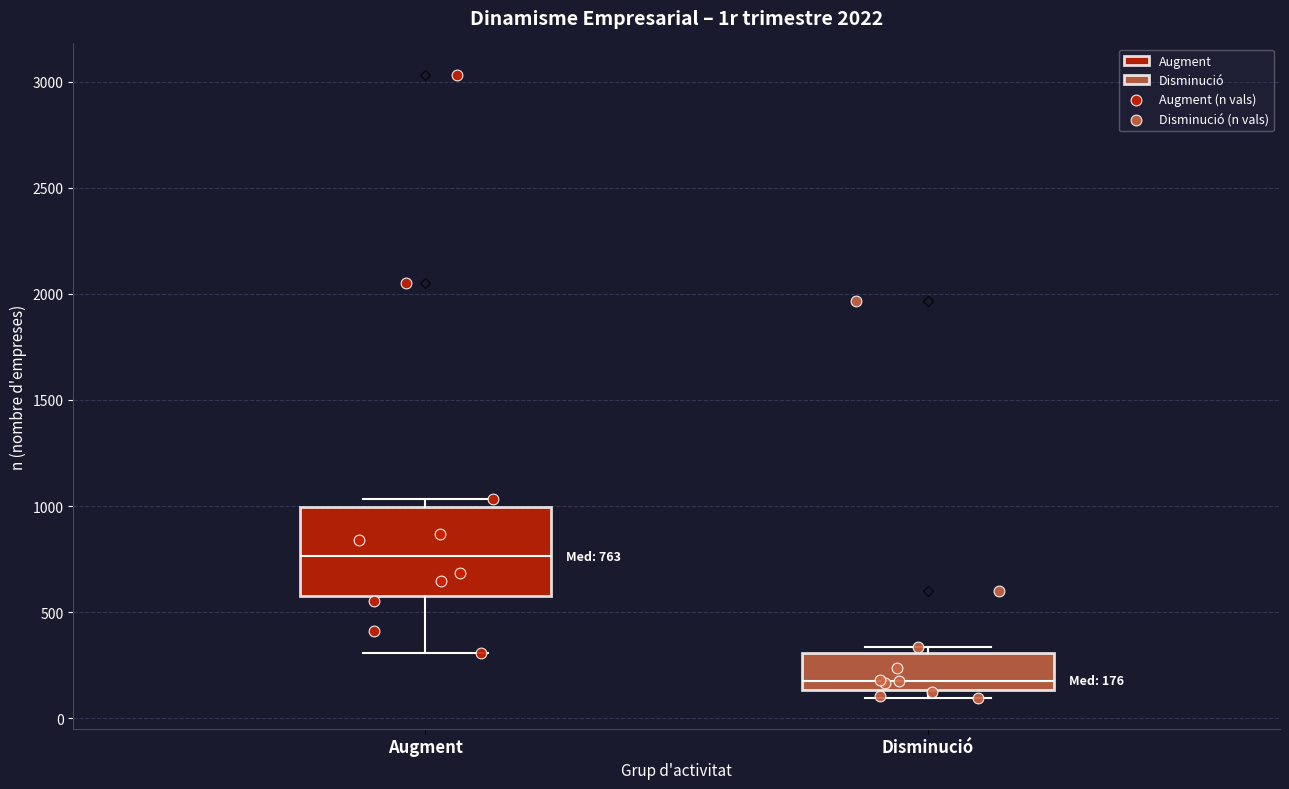

Comparing the boxes themselves (not the whiskers), which one is the tallest?

Augment